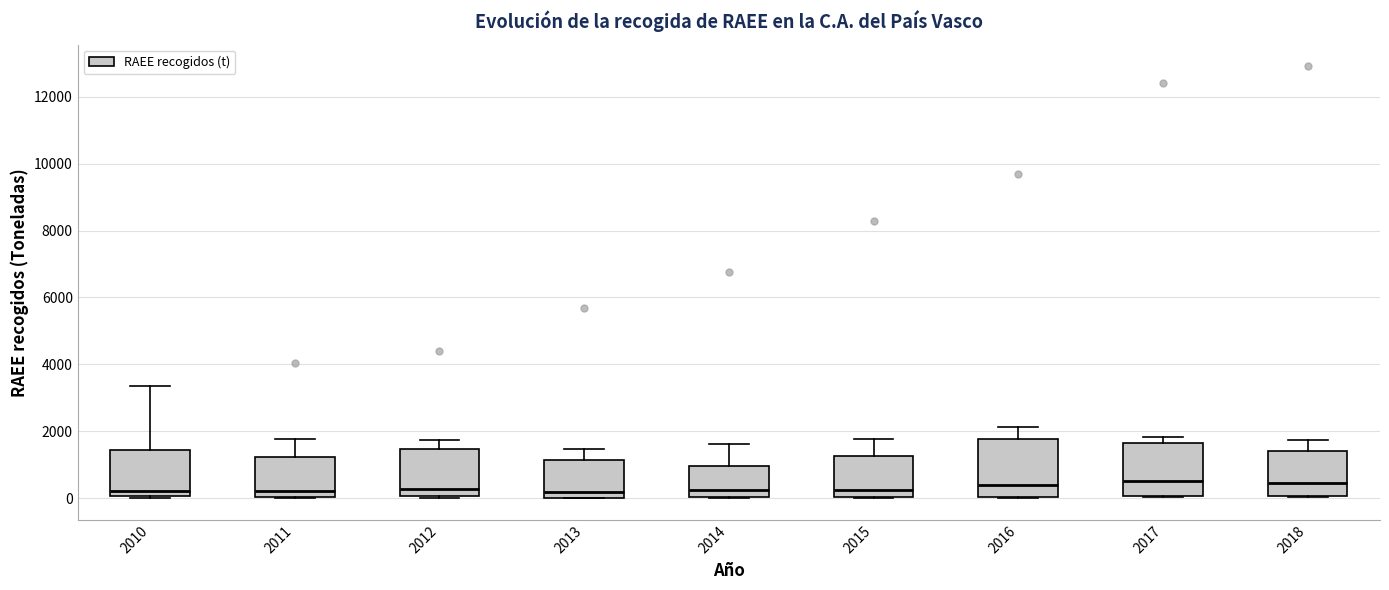

Reading left to right, transcribe this box plot: for each box, give where its median line is, the range the box spans, and where its two whiskers end, as read against the y-axis. The values are not printed on the chart, so give them approximately, as read against the axis.

2010: median 200, box 0 to 1400, whiskers 0 to 3400
2011: median 200, box 0 to 1200, whiskers 0 to 1800
2012: median 200, box 0 to 1400, whiskers 0 (just below the box's lower edge) to 1800
2013: median 200, box 0 to 1200, whiskers 0 to 1400
2014: median 200, box 0 to 1000, whiskers 0 to 1600
2015: median 200, box 0 to 1200, whiskers 0 to 1800
2016: median 400, box 0 to 1800, whiskers 0 to 2200
2017: median 600, box 0 to 1600, whiskers 0 to 1800
2018: median 400, box 0 to 1400, whiskers 0 to 1800